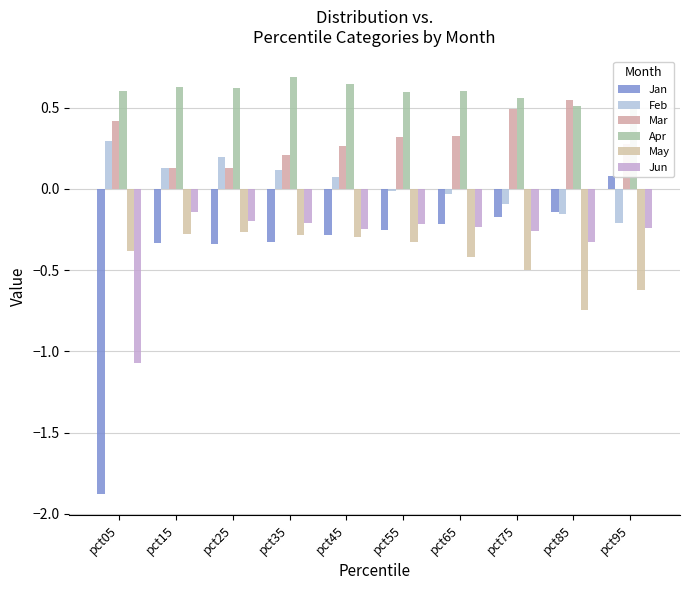

How many values in the Jan series exceed 0?

1